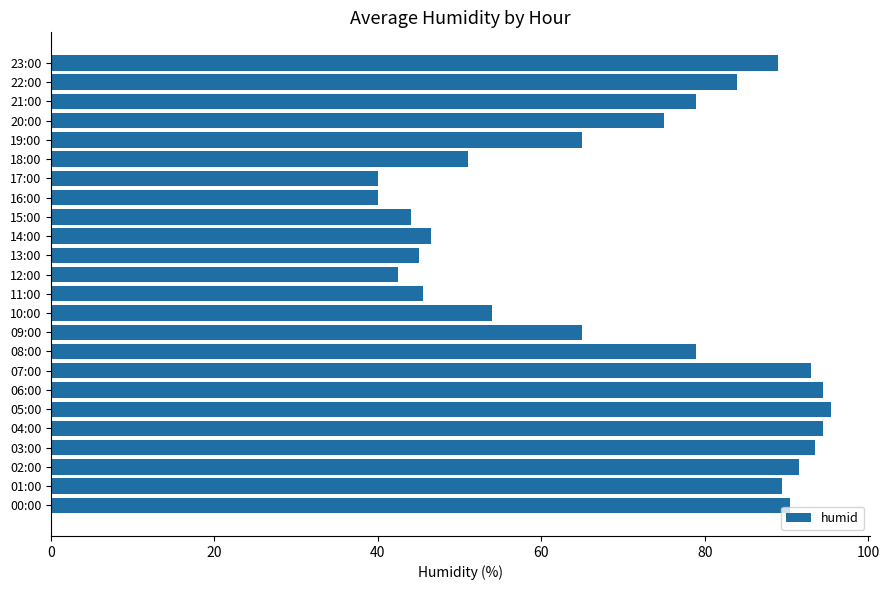

Reading bottom to top, extract all data points from this chart.

90.5	89.5	91.5	93.5	94.5	95.5	94.5	93.0	79.0	65.0	54.0	45.5	42.5	45.0	46.5	44.0	40.0	40.0	51.0	65.0	75.0	79.0	84.0	89.0